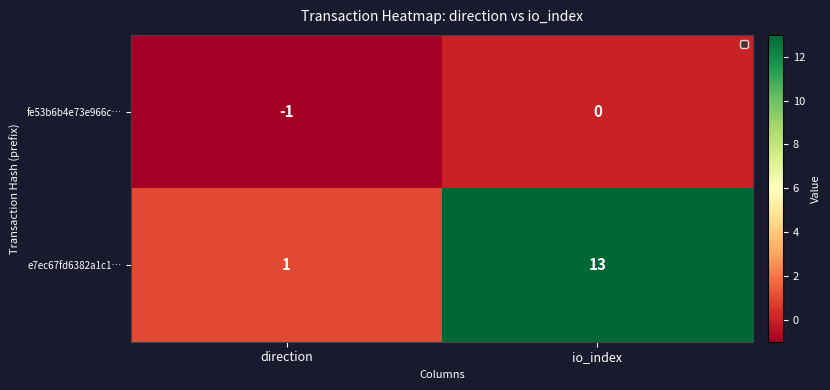

Which series has the widest spread of values?

e7ec67fd6382a1c1…